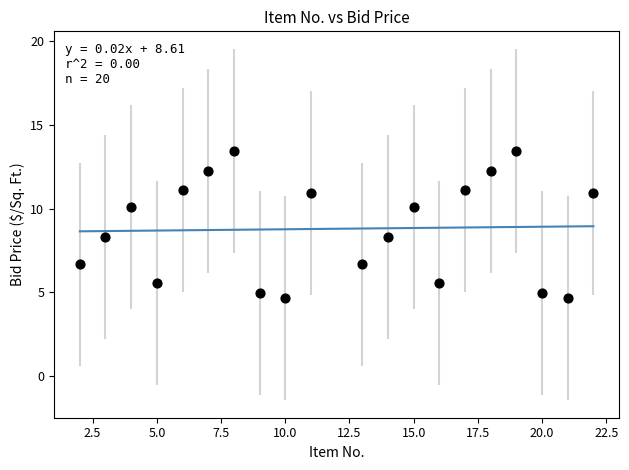

What is the range of Y values (max minus min)?

8.8